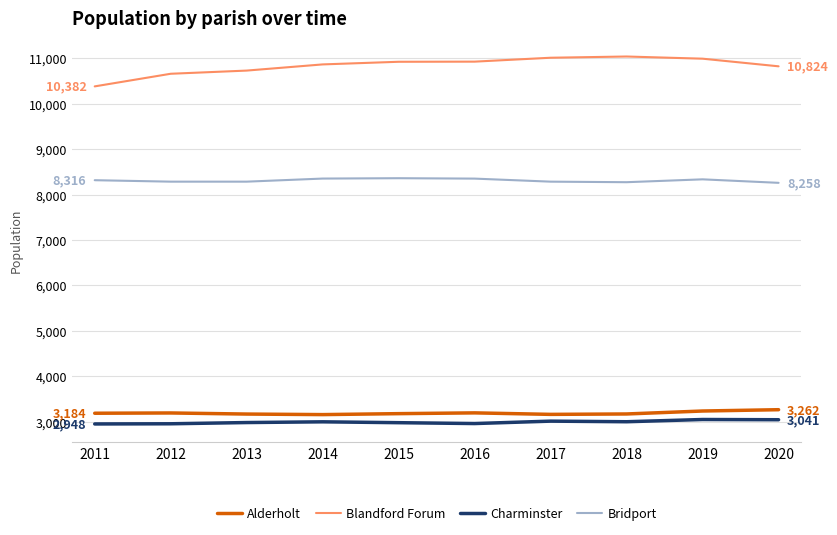

Which series has the largest total across all categories?

Blandford Forum